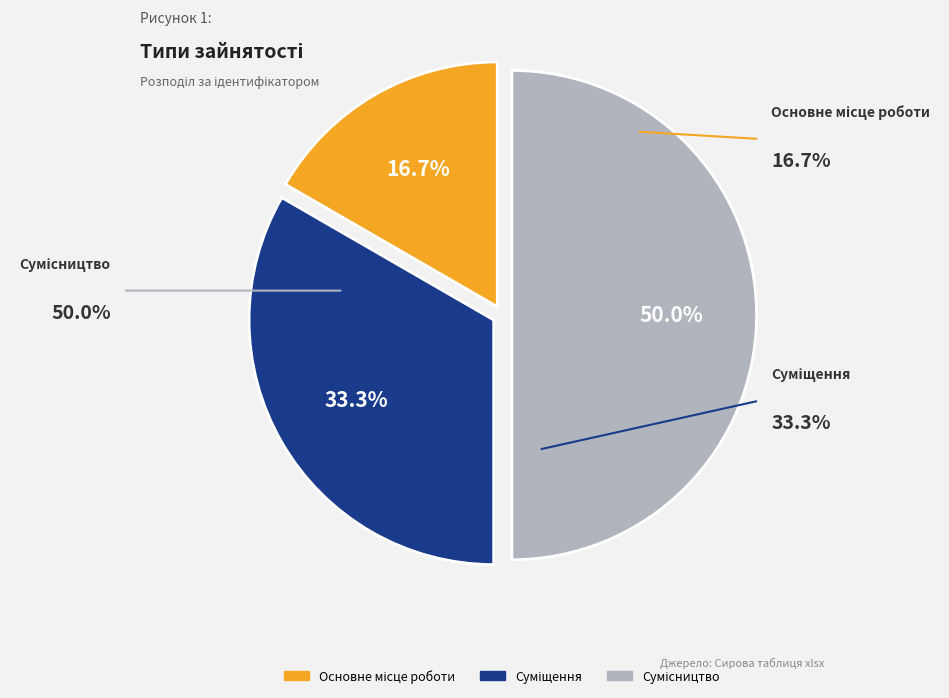

What percentage is the Основне місце роботи slice, to the nearest percent?

17%